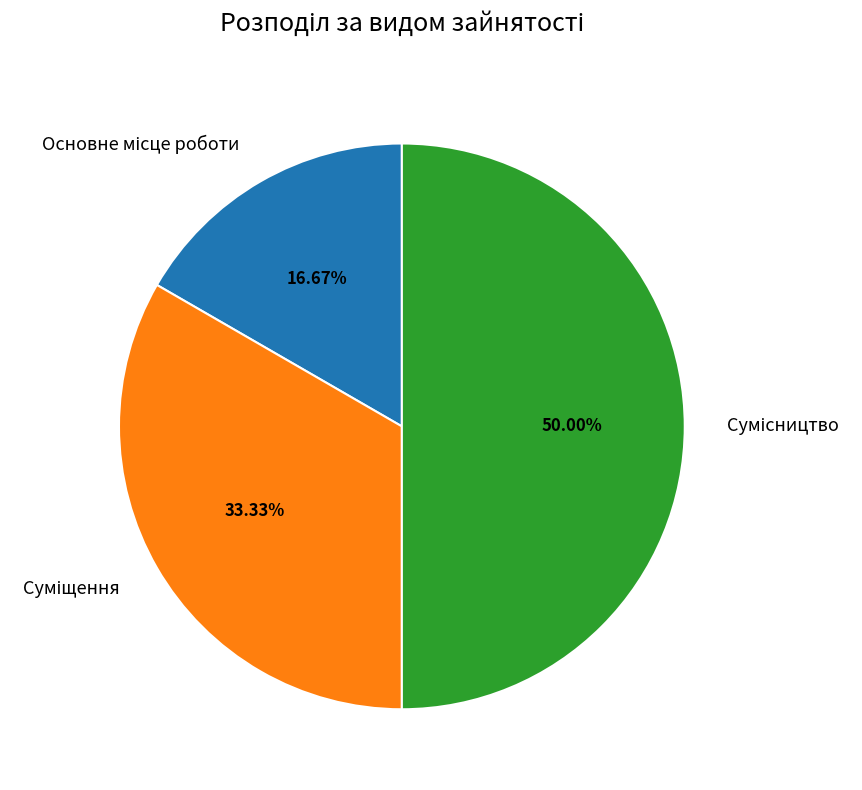

To the nearest percent, what is the difference between the largest and smallest slice percentages?

33%